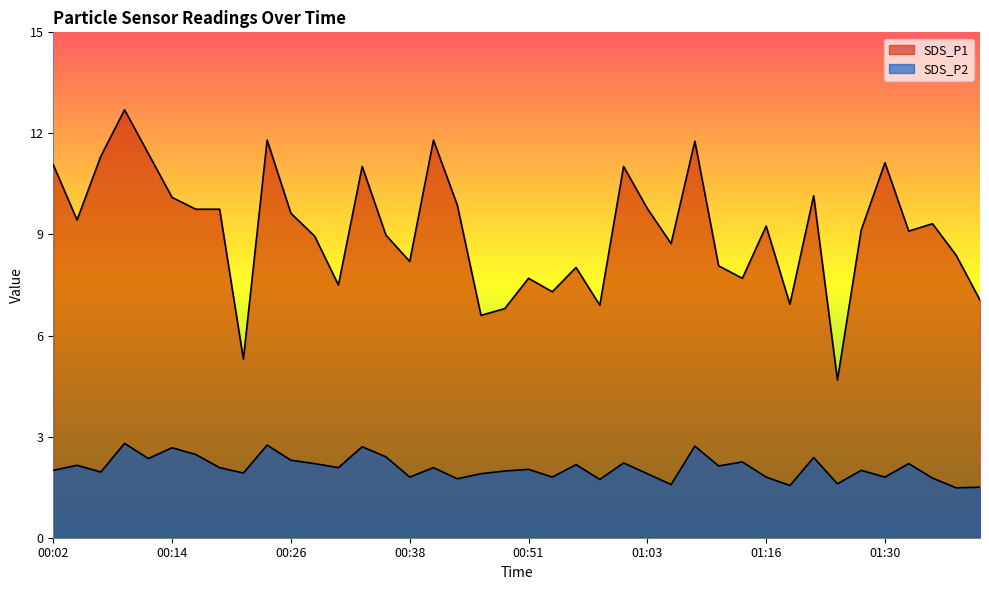

True or false: SDS_P2 has more than 2 interior local peaks.

True